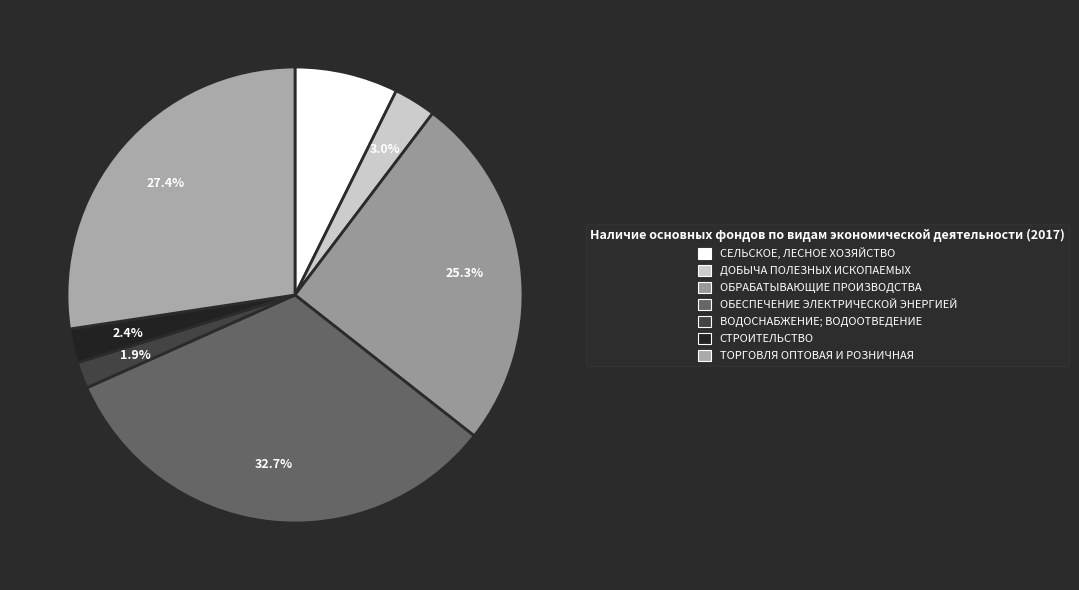

Is it true that ВОДОСНАБЖЕНИЕ; ВОДООТВЕДЕНИЕ is 13% of the pie?

False